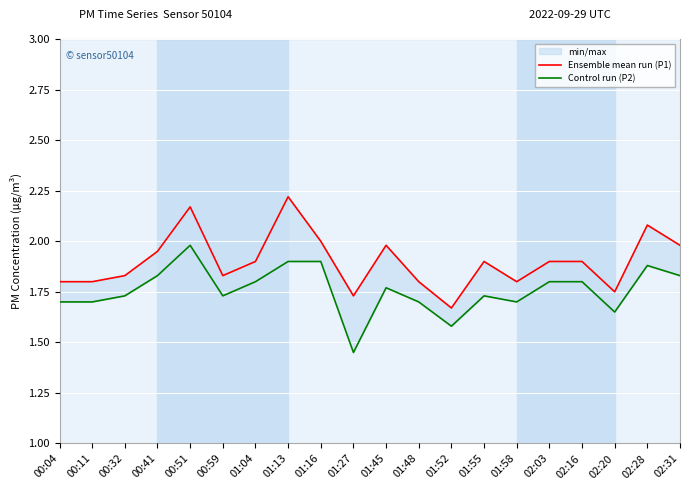

Reading left to right, transcribe all the data shown in this chart.

Ensemble mean run (P1): 1.8	1.8	1.8	1.9	2.2	1.8	1.9	2.2	2.0	1.7	2.0	1.8	1.7	1.9	1.8	1.9	1.9	1.8	2.1	2.0
Control run (P2): 1.7	1.7	1.7	1.8	2.0	1.7	1.8	1.9	1.9	1.4	1.8	1.7	1.6	1.7	1.7	1.8	1.8	1.6	1.9	1.8